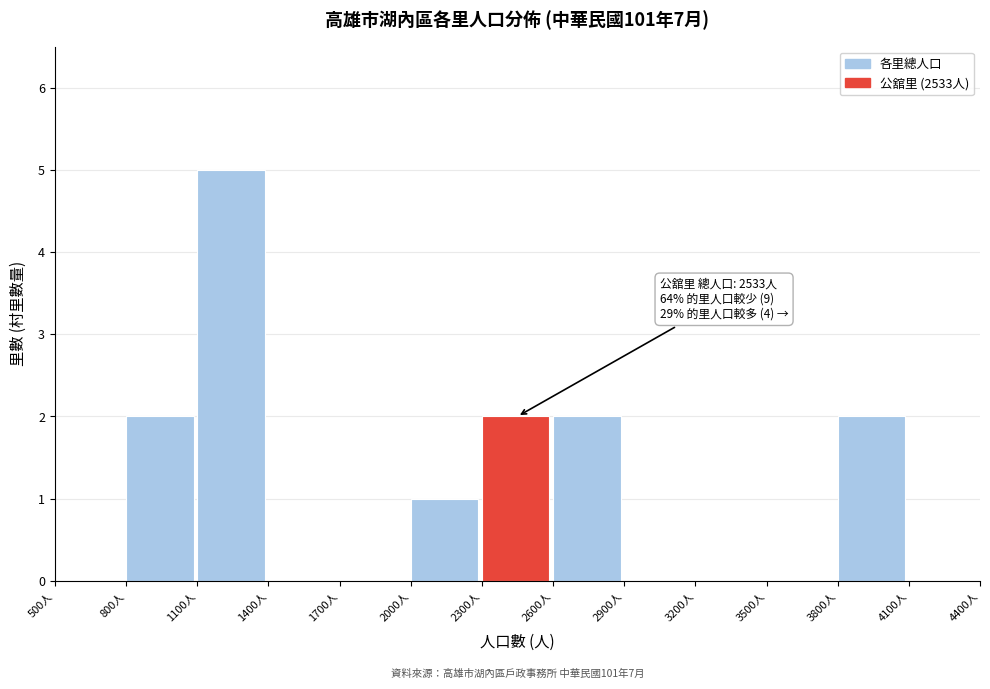

Over which range of the x-axis is the bar tallest?

1100 to 1400